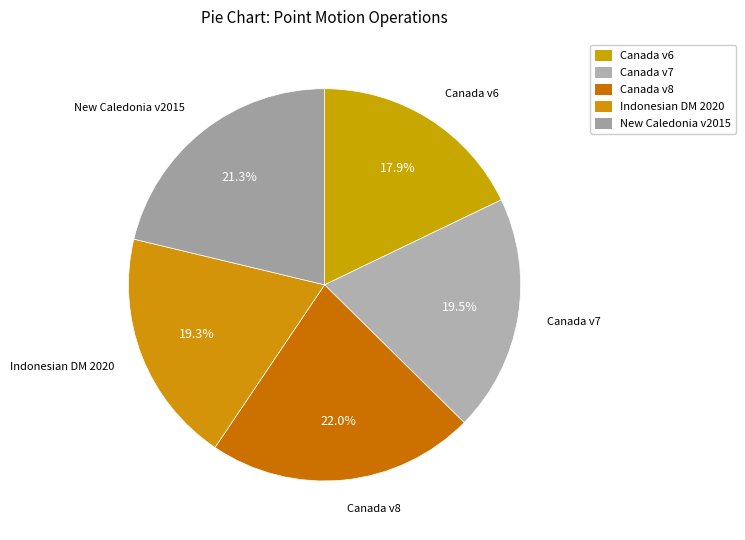

What percentage is NOT represented by Indonesian DM 2020?

80.7%